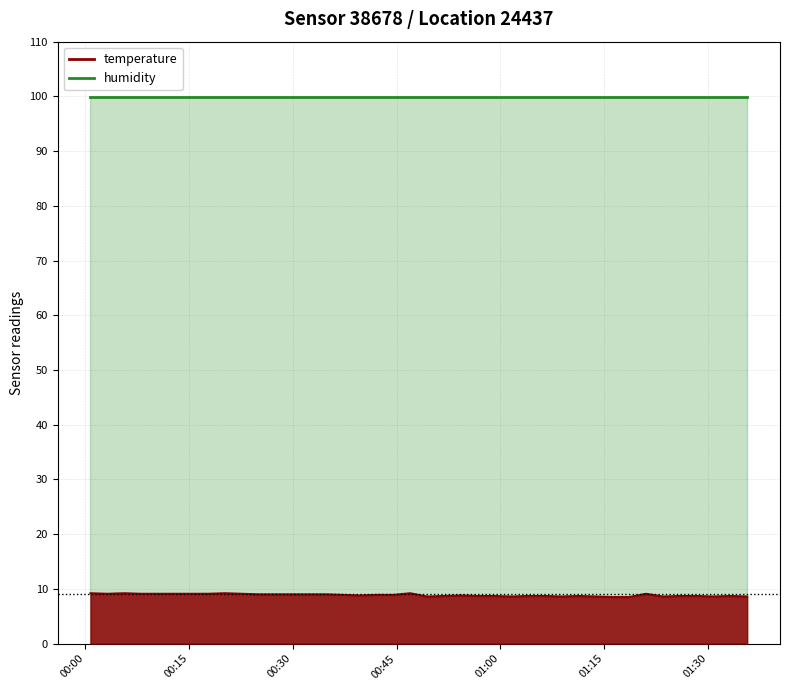

What is the average value?

8.9